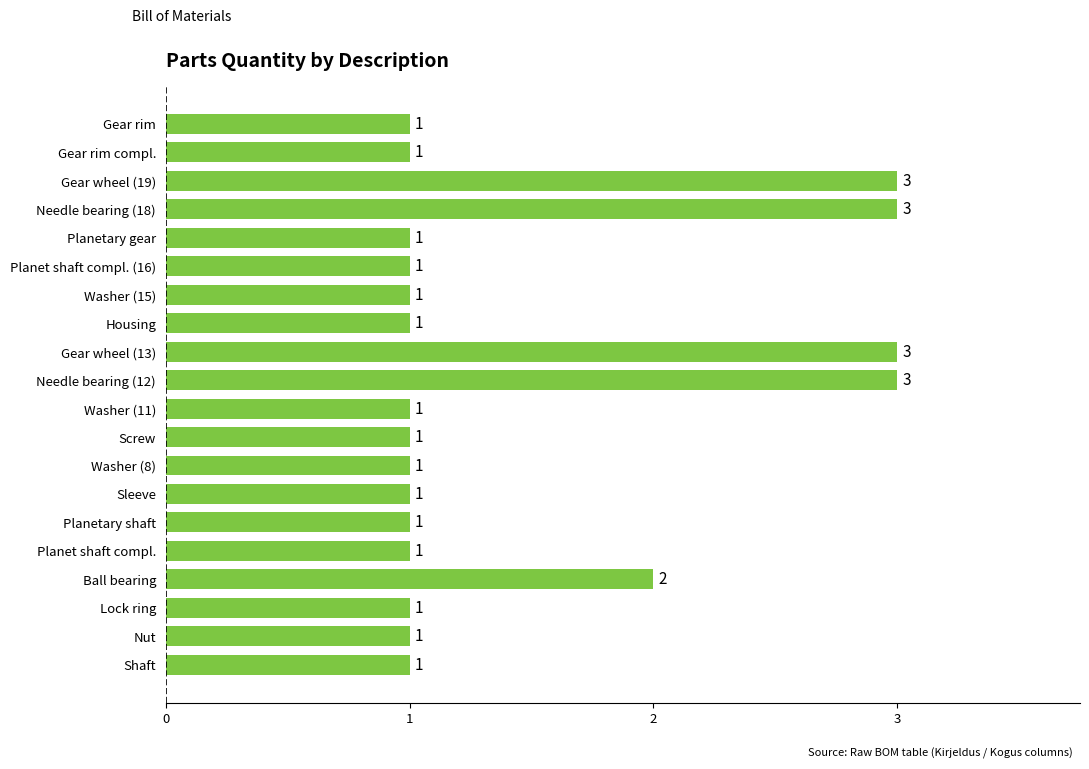

Reading bottom to top, list all the values displayed in this chart.

Shaft=1	Nut=1	Lock ring=1	Ball bearing=2	Planet shaft compl.=1	Planetary shaft=1	Sleeve=1	Washer (8)=1	Screw=1	Washer (11)=1	Needle bearing (12)=3	Gear wheel (13)=3	Housing=1	Washer (15)=1	Planet shaft compl. (16)=1	Planetary gear=1	Needle bearing (18)=3	Gear wheel (19)=3	Gear rim compl.=1	Gear rim=1